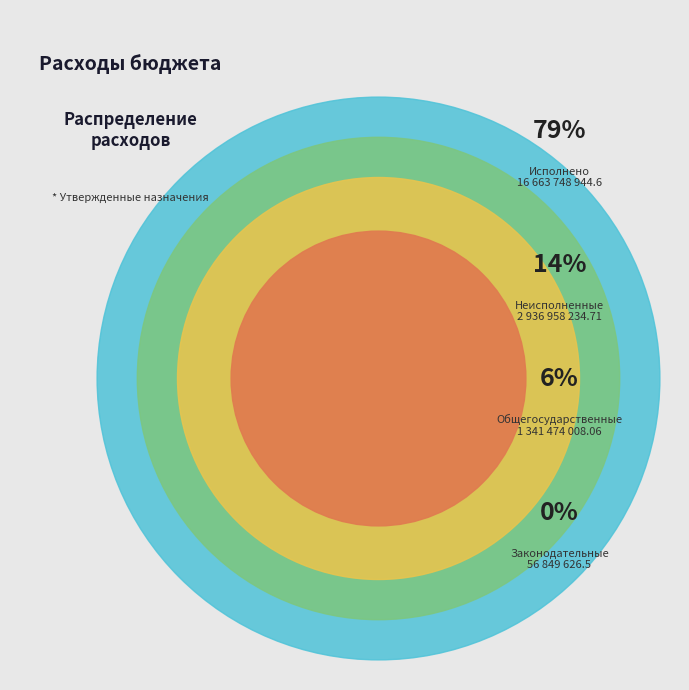

What is the change in value from Функционирование
законодательных органов to Неисполненные
назначения?

+2880108608.2